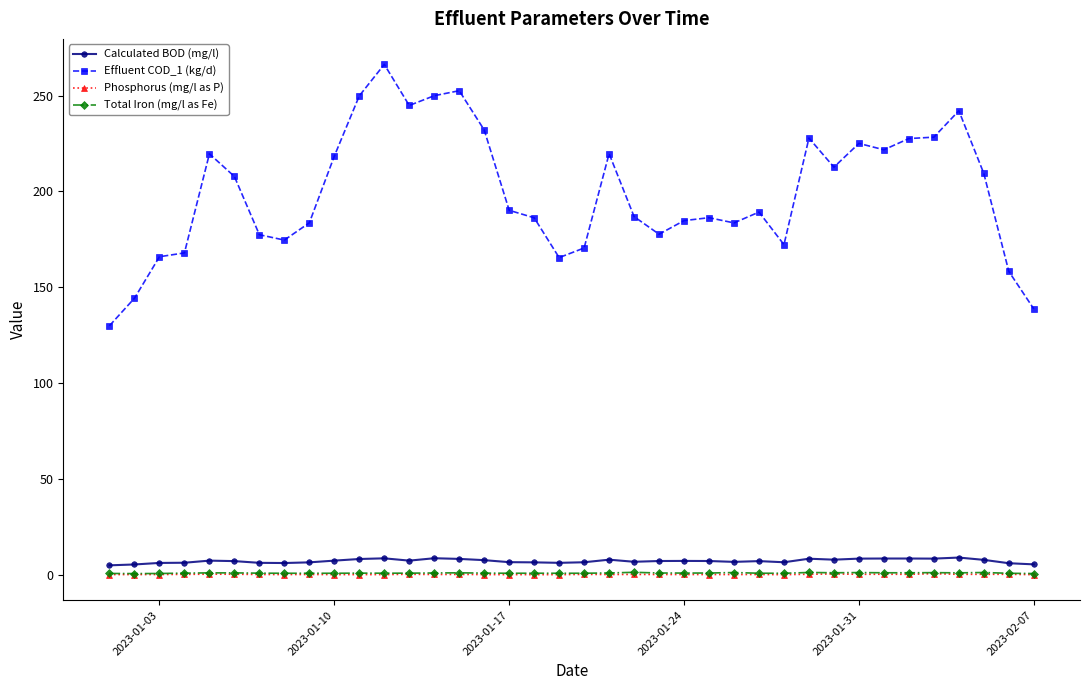

True or false: Calculated BOD (mg/l) and Effluent COD_1 (kg/d) intersect in this chart.

False